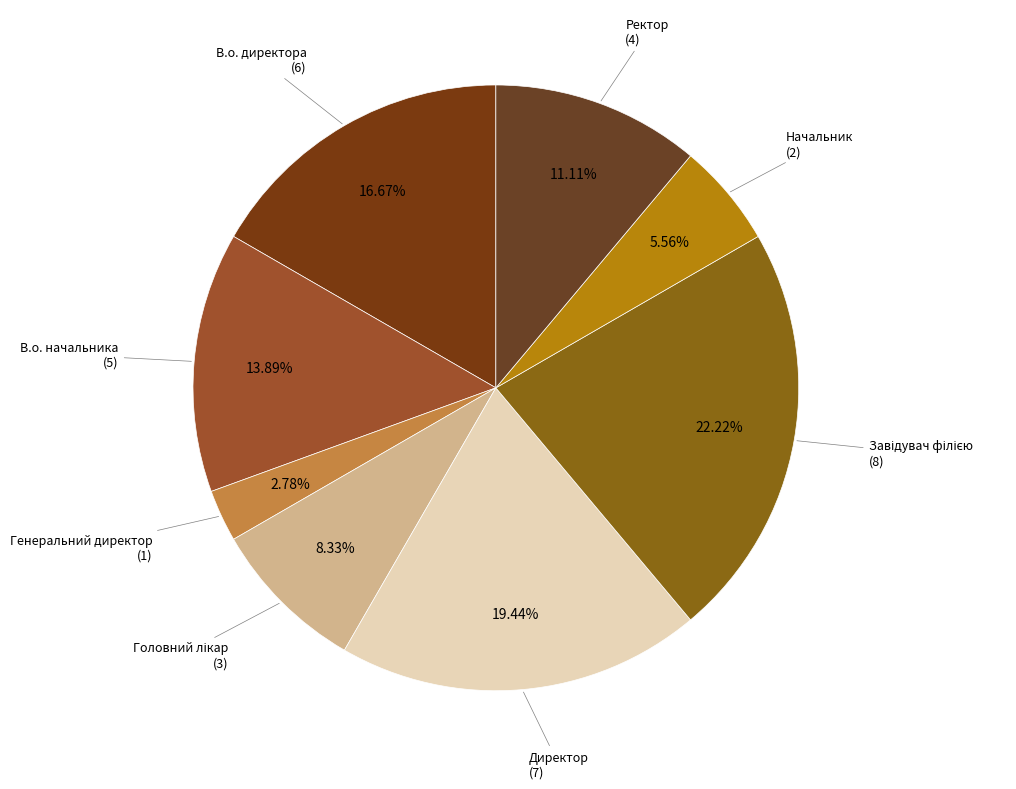

Count the number of slices in the pie.

8